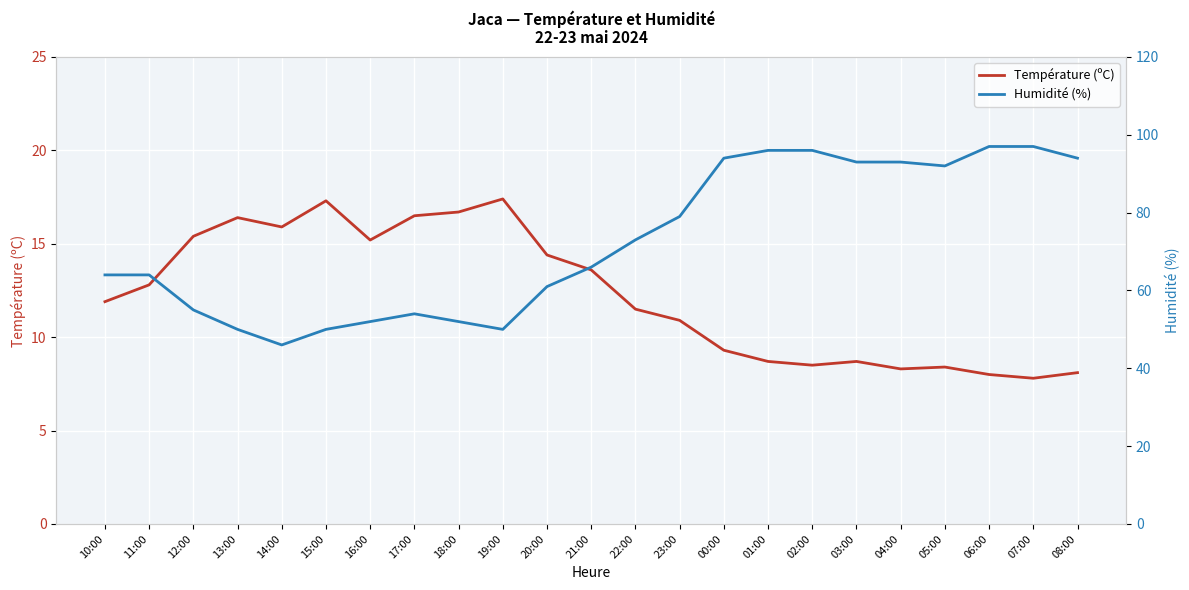

What is the minimum value for Température (ºC)?

7.8